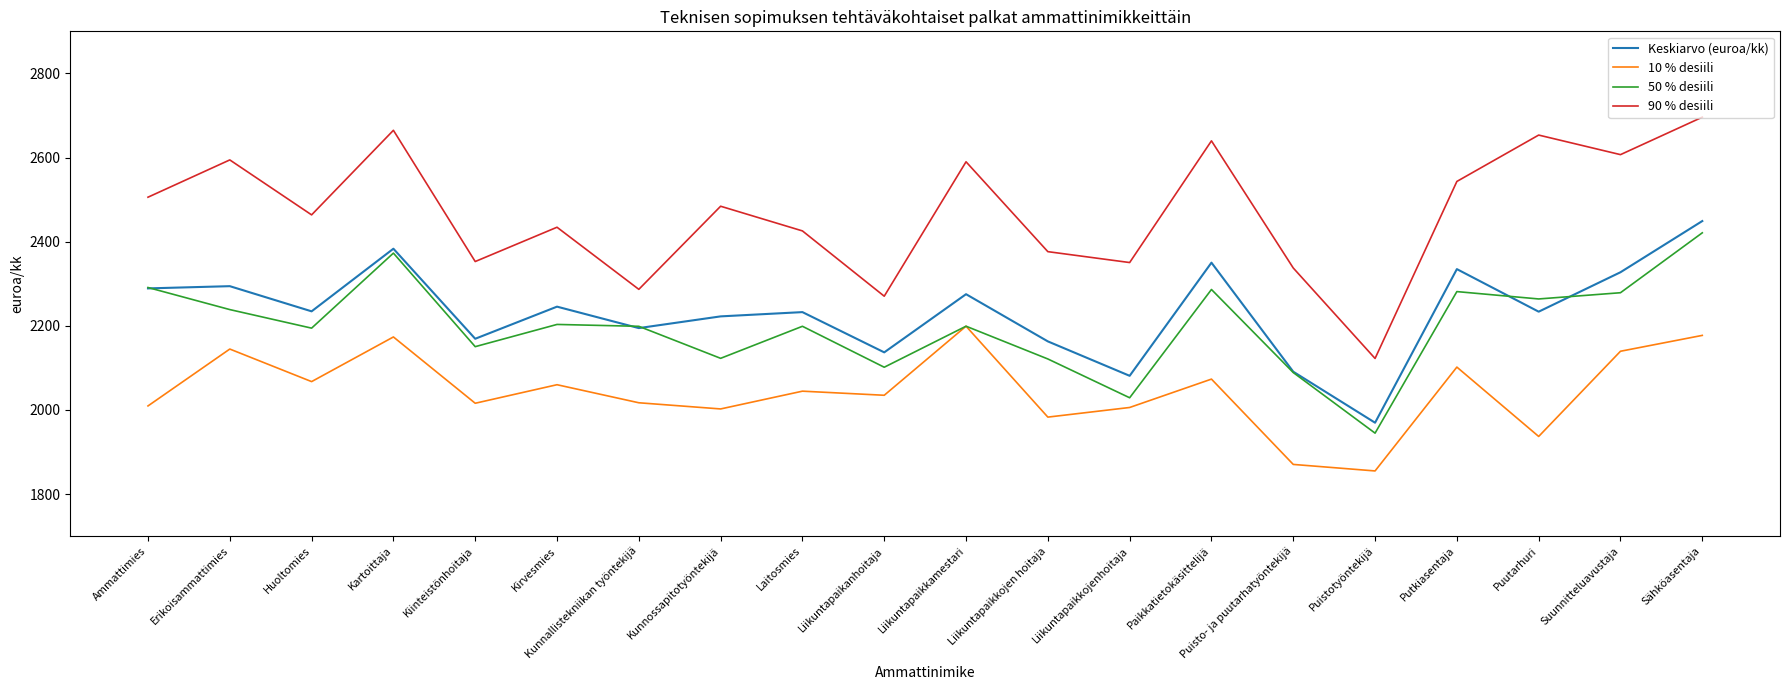

True or false: Keskiarvo (euroa/kk) has a value of 2275.1 at Liikuntapaikkamestari.

True